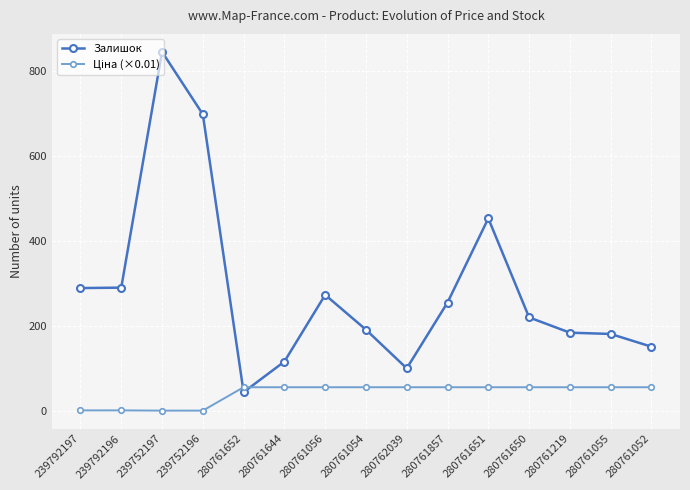

Which label corresponds to the largest value in the chart?

239752197